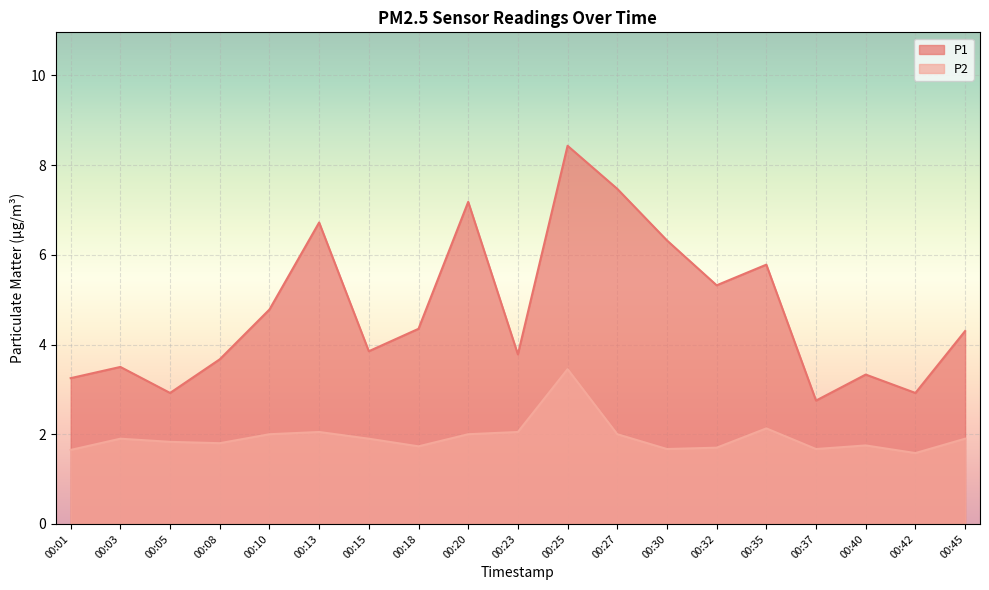

At how many categories does at least one series exceed 2?

19